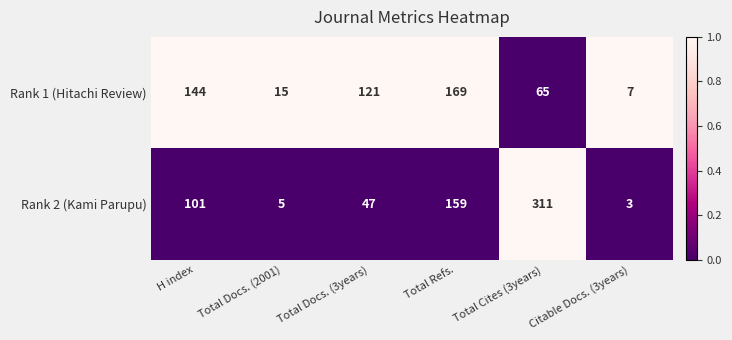

Where is Rank 2 (Kami Parupu) nearest to the value 157?

Total Refs.